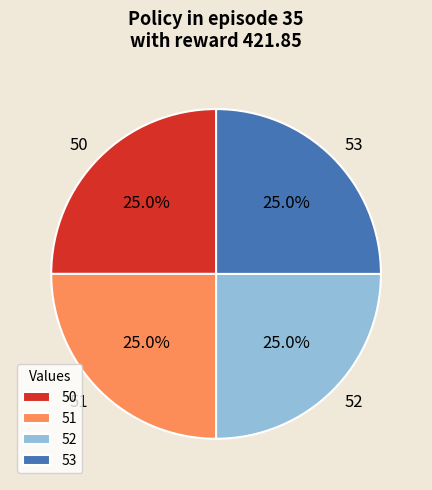

Combined, what portion of the pie is 51 and 52?

50.0%